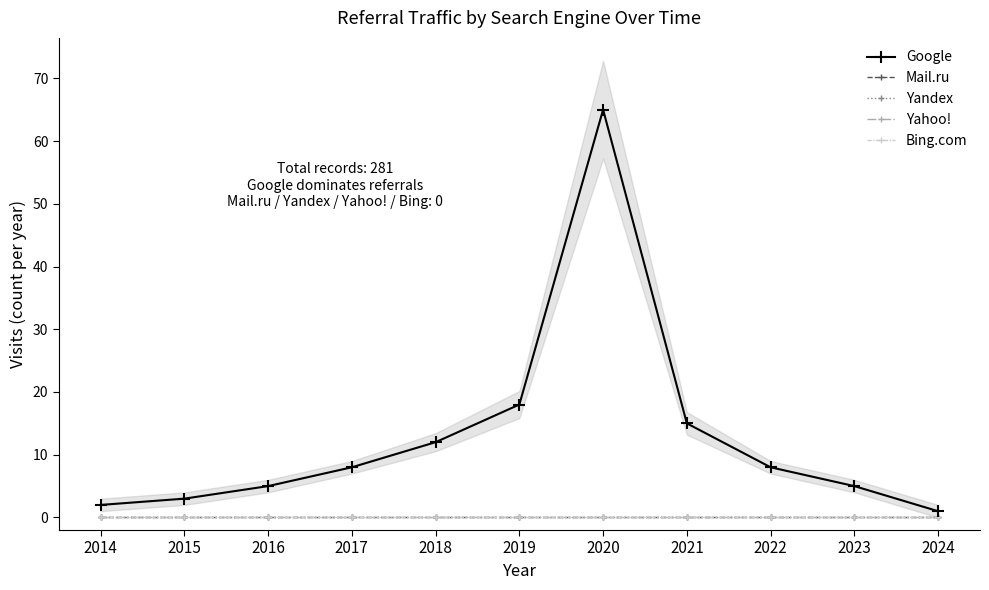

Which category has the highest value in the Yahoo! series?

2014